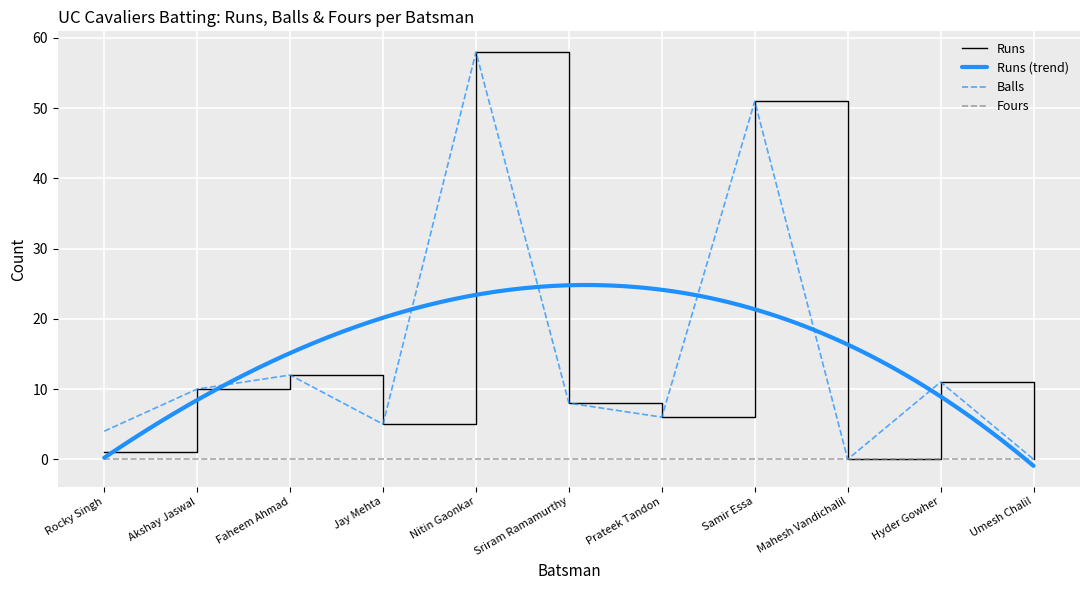

In Balls, how many points are lower than both neighbors (excluding endpoints)?

3